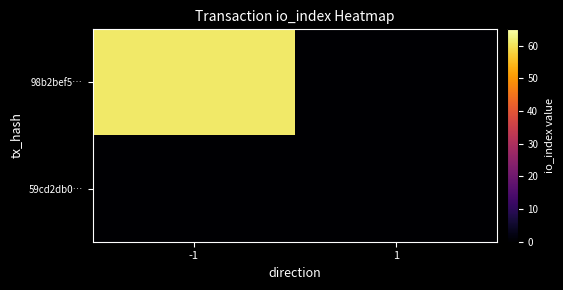

Rank the series by their maximum value, from highest to lowest.

98b2bef5…, 59cd2db0…